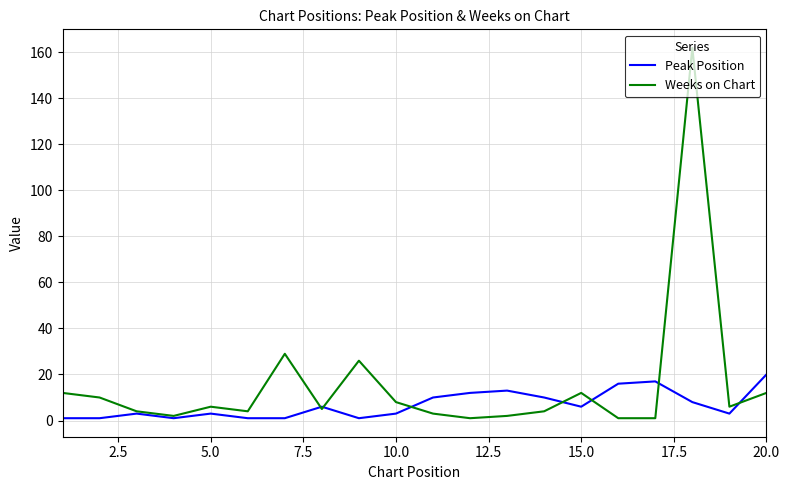

Which series has the widest spread of values?

Weeks on Chart